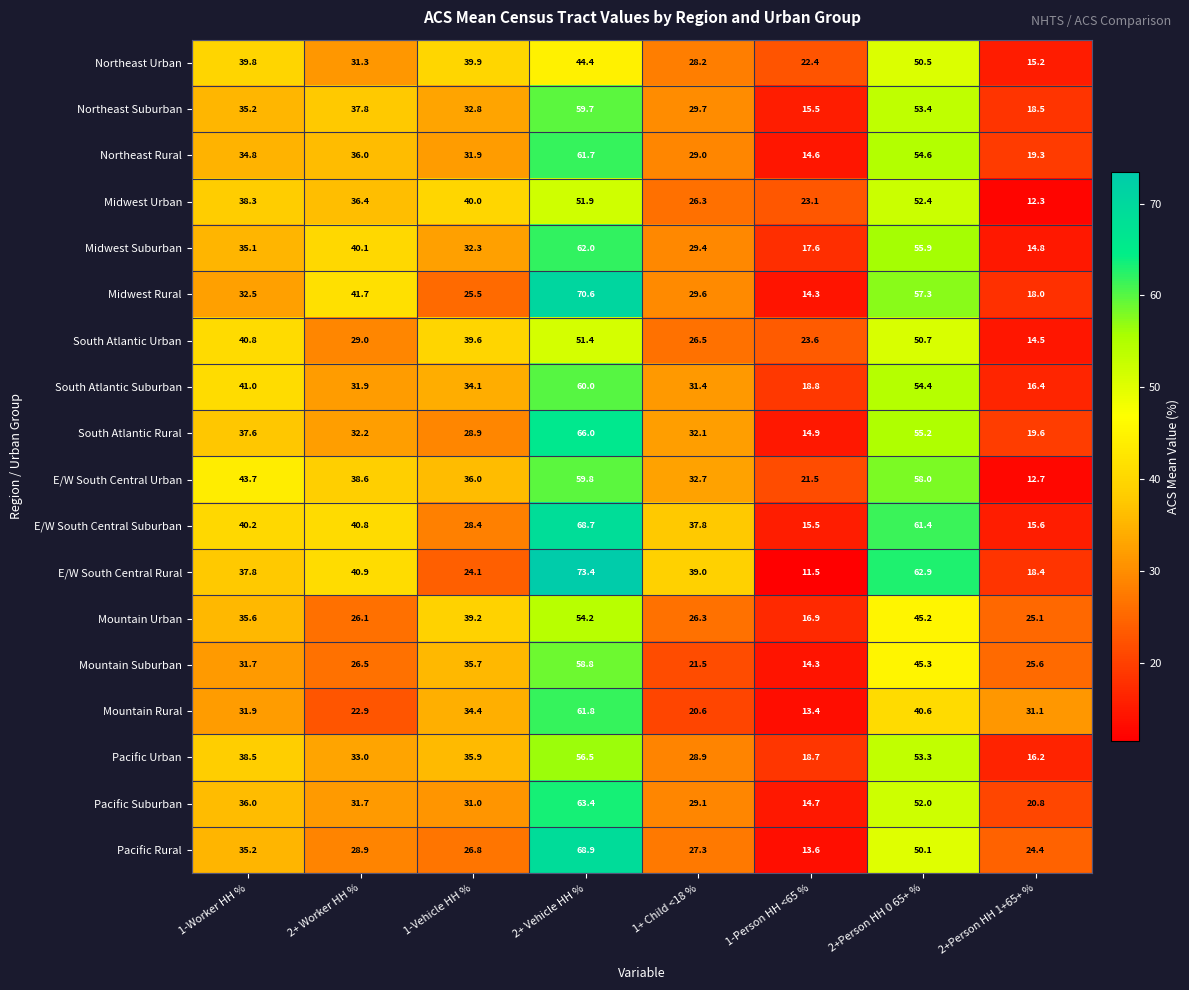

What is the average value of the Mountain Suburban series?

32.4